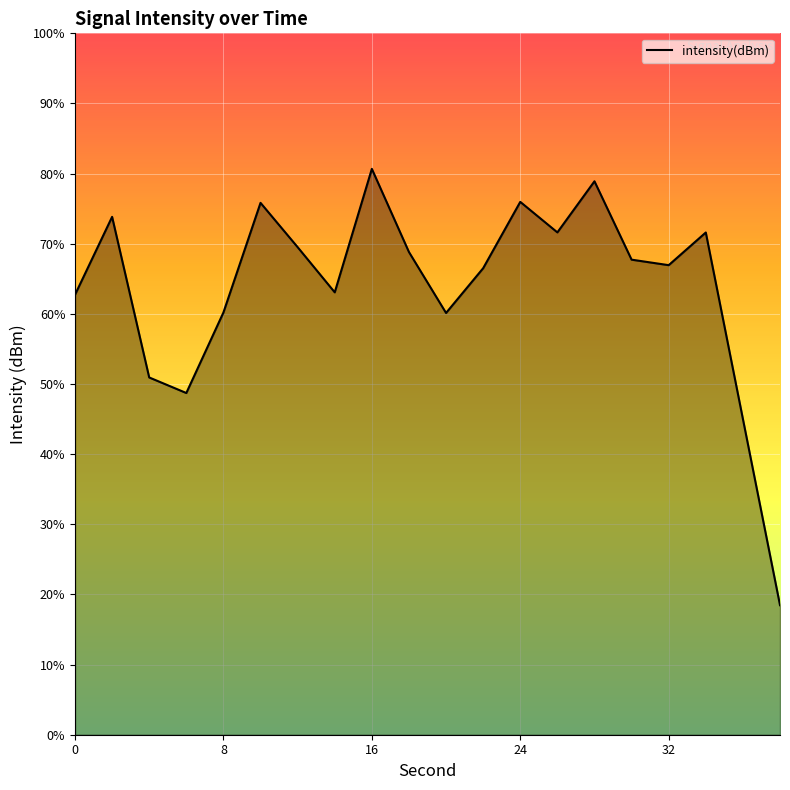

Which label corresponds to the smallest value in the chart?

38